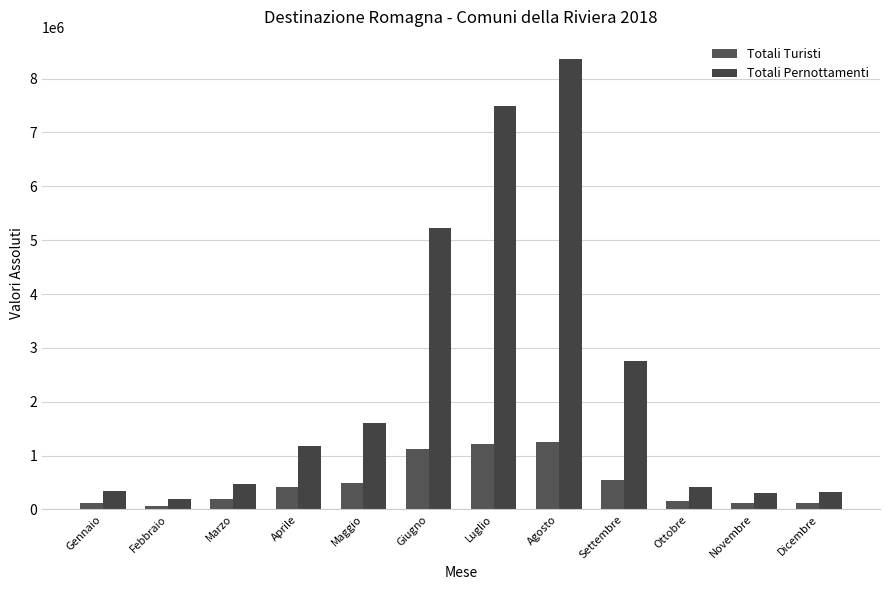

What is the label of the 10th bar from the right?

Marzo